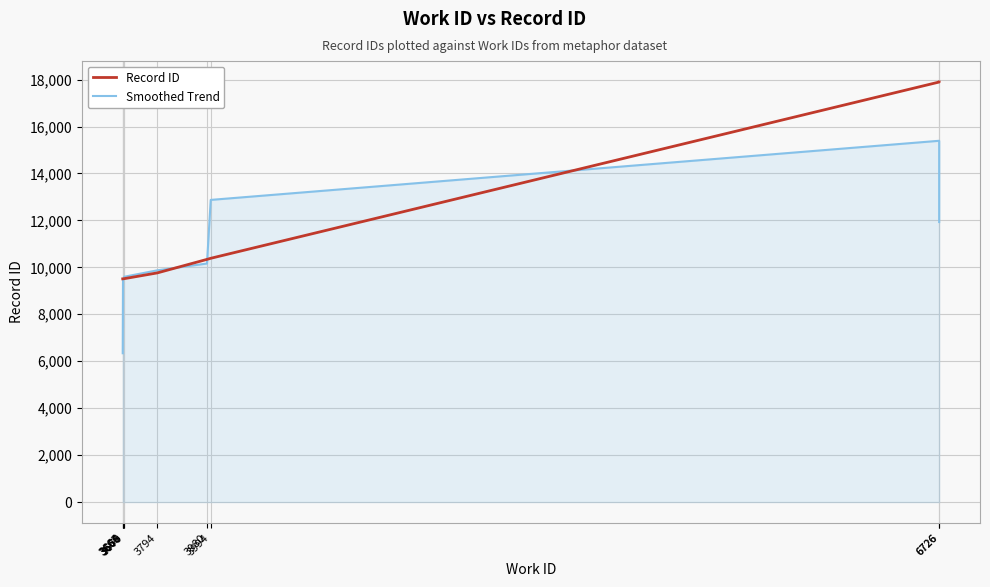

What is the difference between the maximum and minimum values in the Record ID series?

8386.0